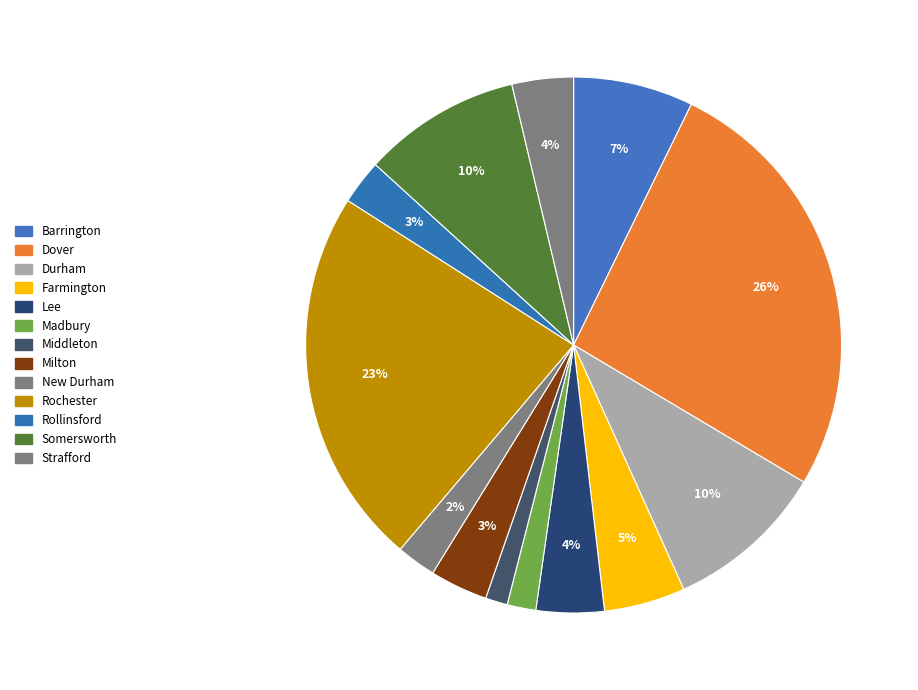

To the nearest percent, what is the difference between the largest and smallest slice percentages?

25%